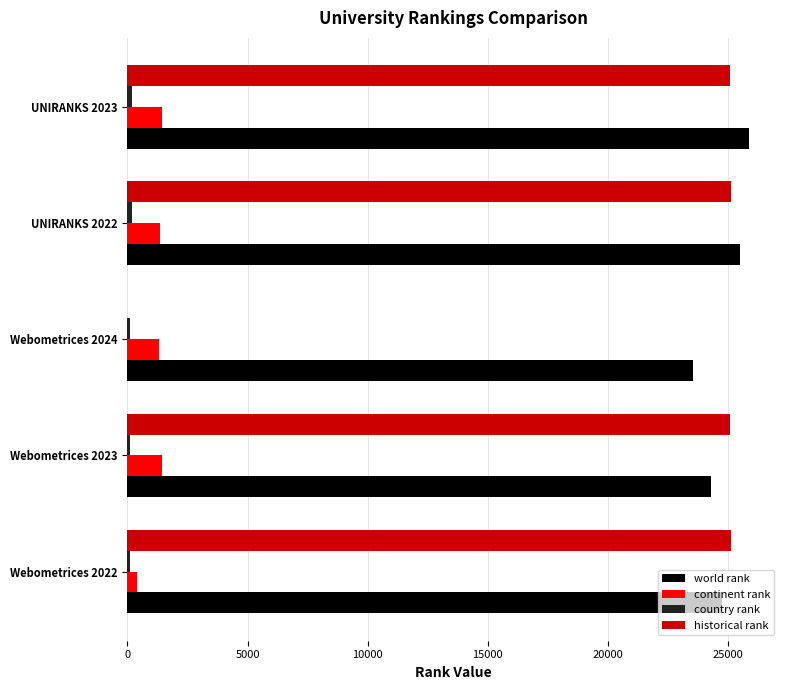

At which label is continent rank closest to 917?

Webometrices 2024